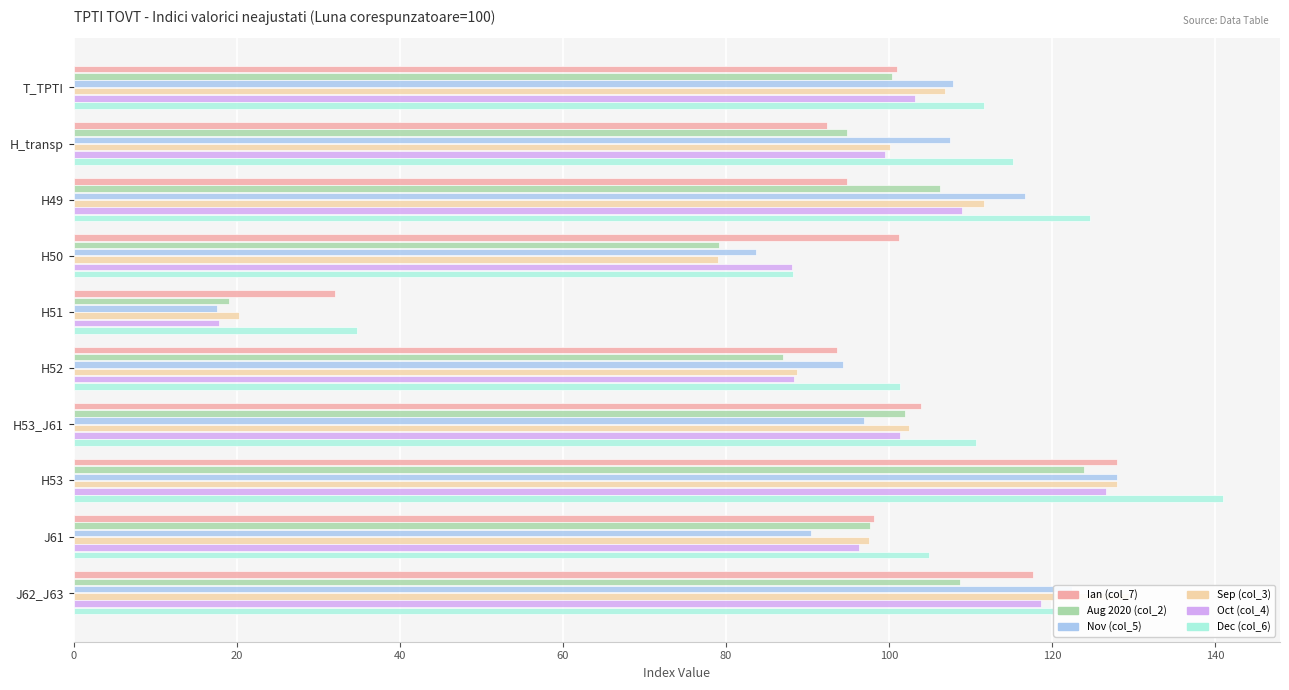

What is the difference between the maximum and minimum values in the Ian (col_7) series?

95.9